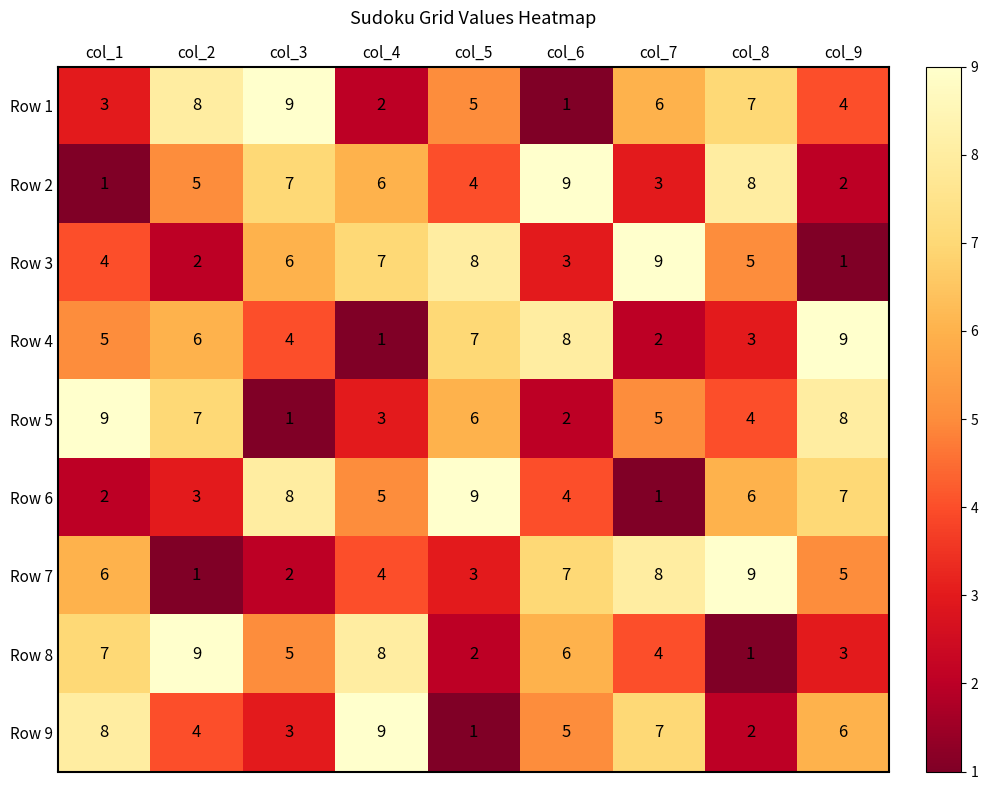

What is the spread (max minus min) of values at col_6?

8